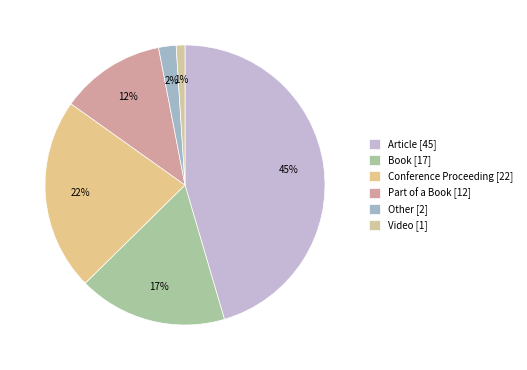

Between Video and Book, which is larger?

Book